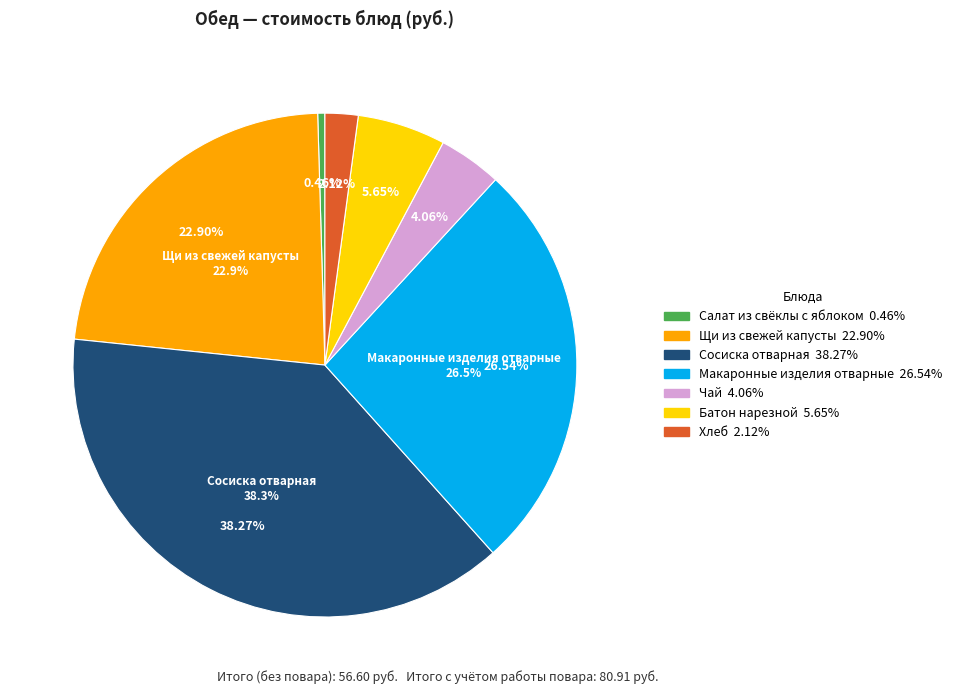

Combined, what portion of the pie is Чай and Щи из свежей капусты?

27.0%